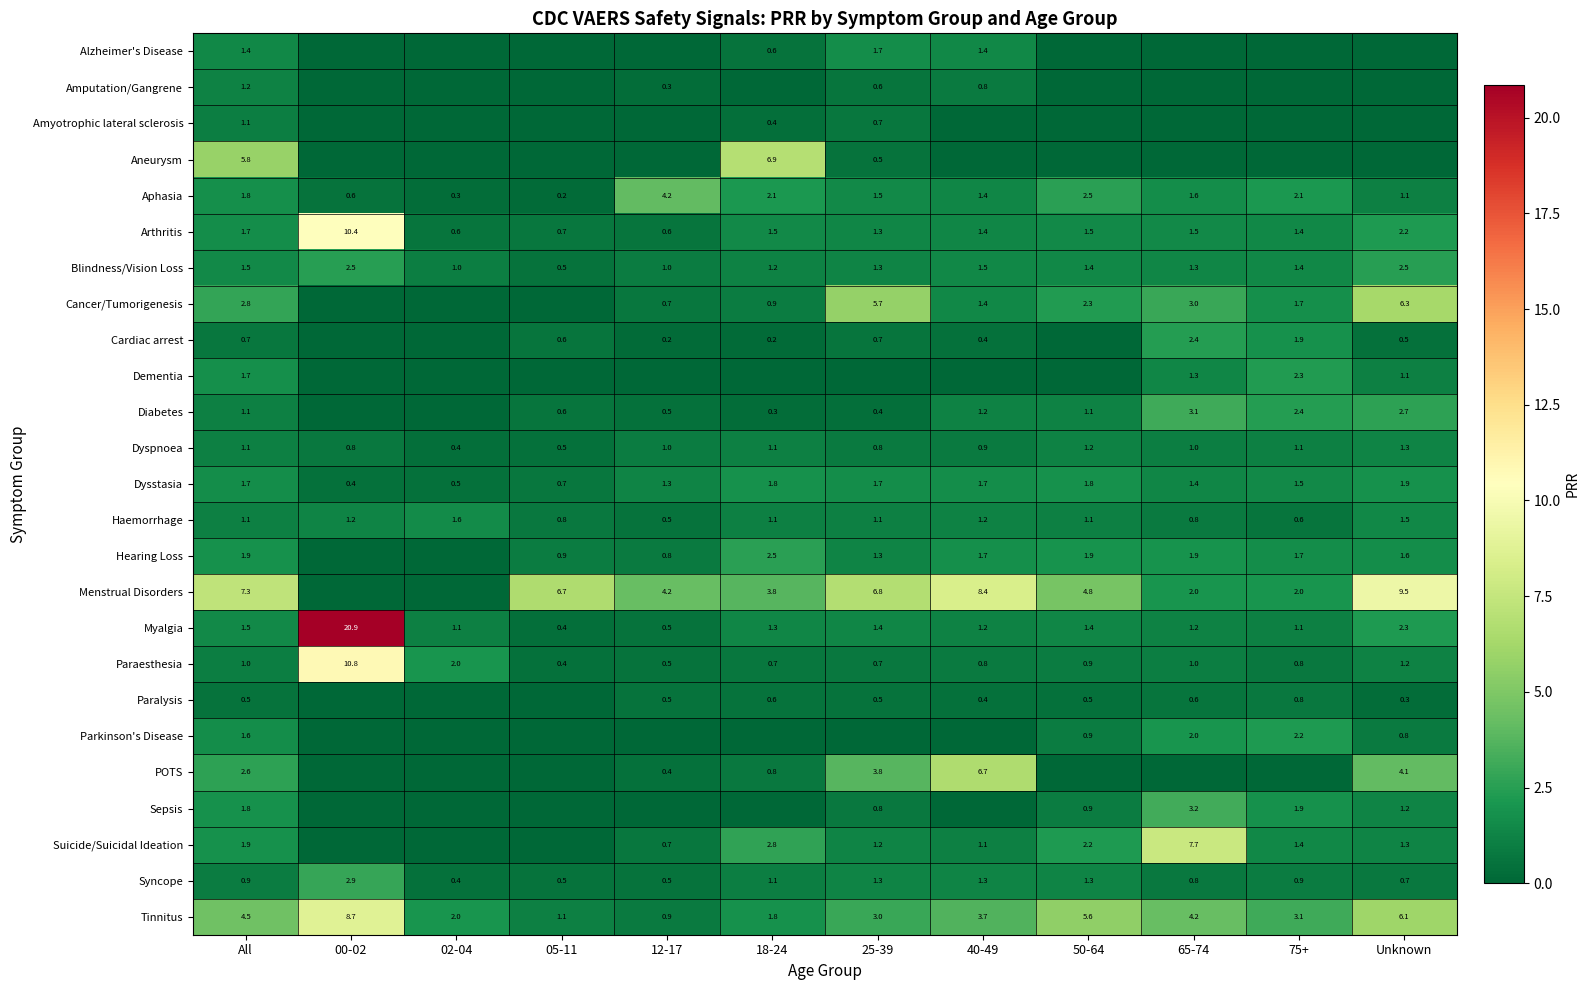

At which category does the chart reach its minimum across all series?

00-02